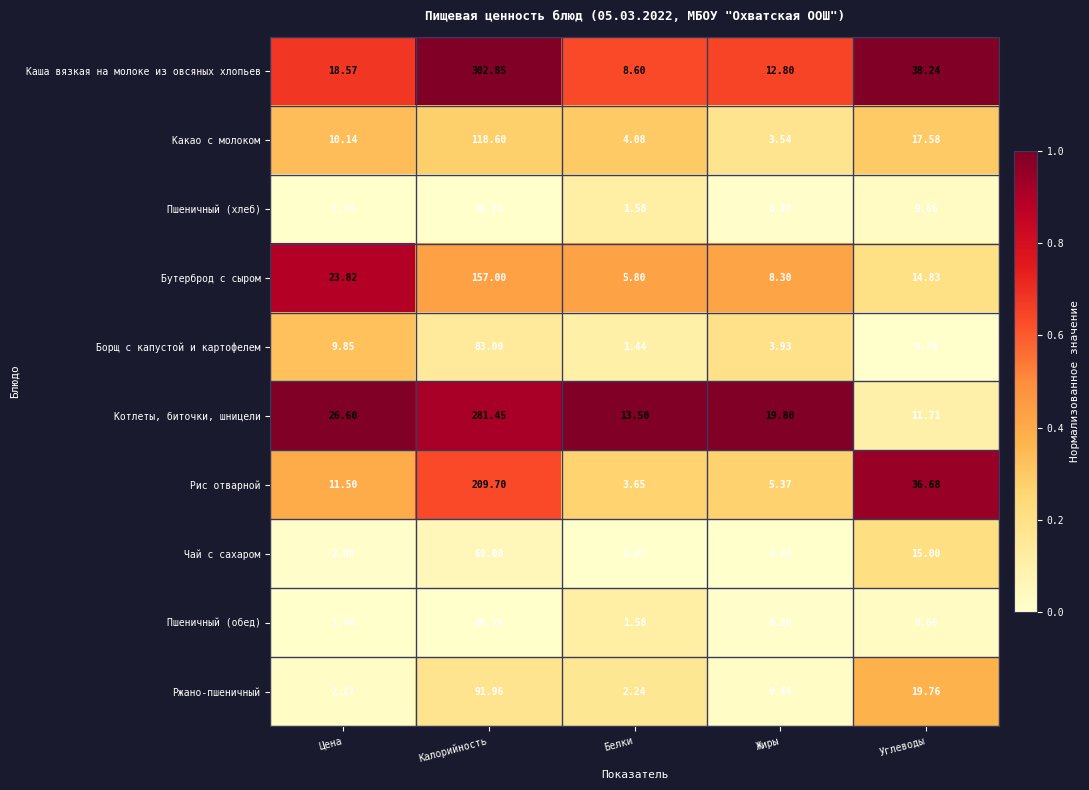

What is the total value across all series at Цена?

108.1